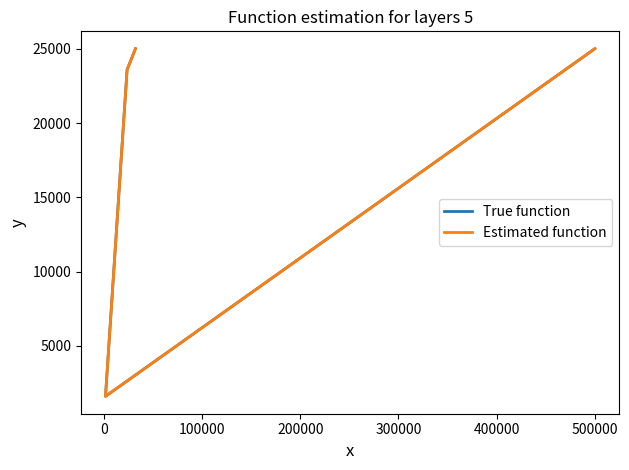

The value of Estimated function at 500000 is 38962.2. True or false?

False